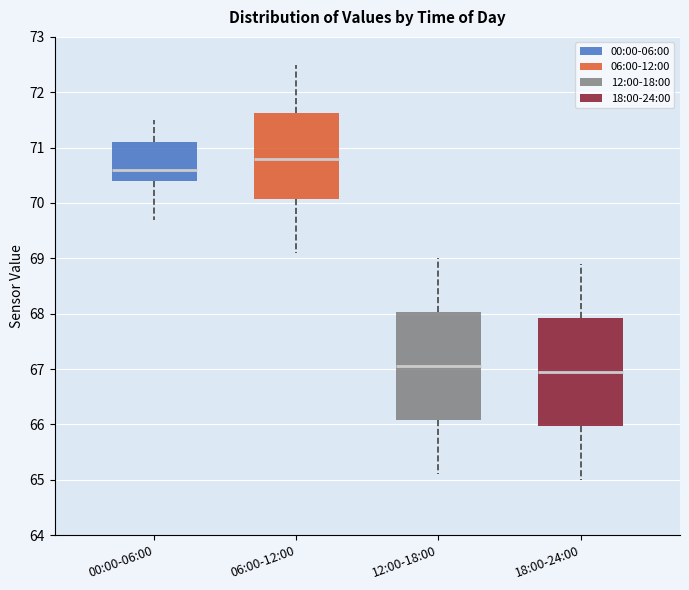

Where does the upper whisker of the box for 18:00-24:00 end on the y-axis? The values are not printed on the chart, so give them approximately, as read against the axis.

68.9